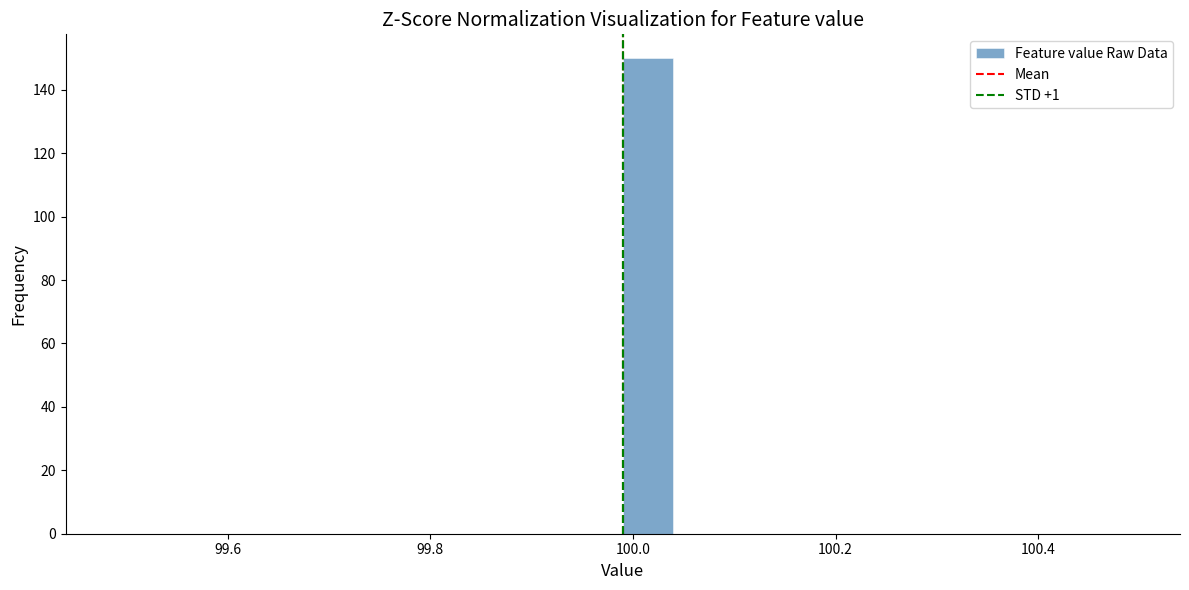

Around what value on the x-axis is the tallest bar? Give the approximate position of its centre, as read against the axis.

100.02